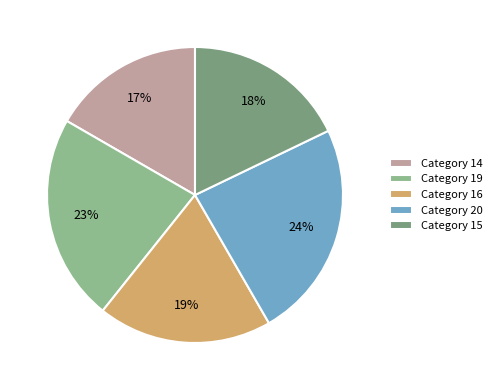

True or false: Category 14 accounts for 22% of the total.

False